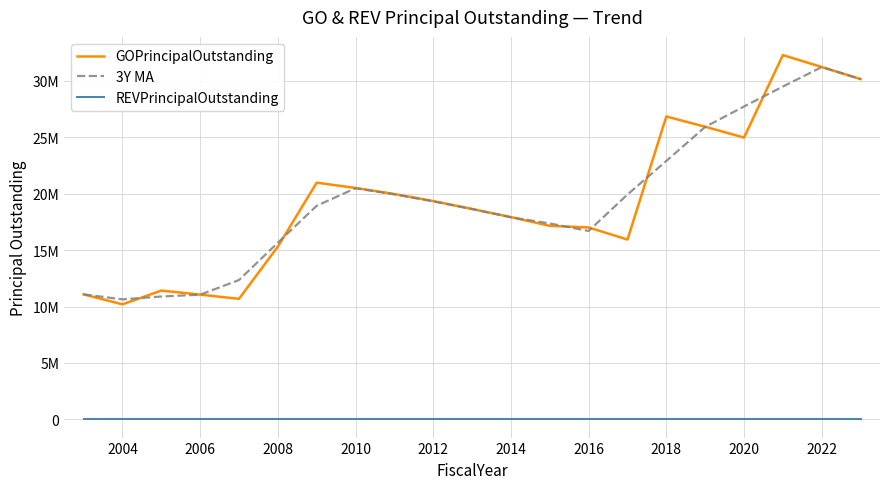

Where is the first local minimum for 3Y MA?

2004